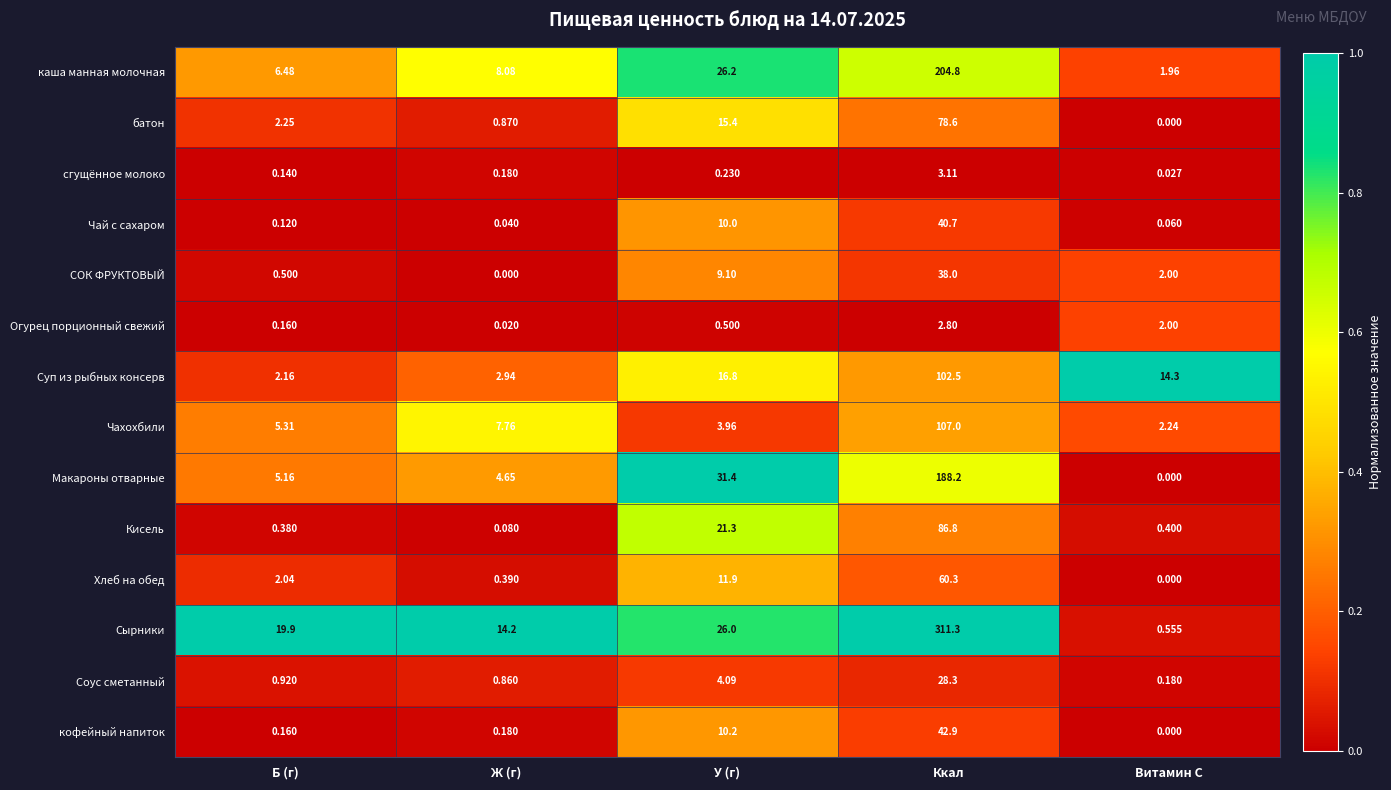

Which series has the widest spread of values?

Сырники